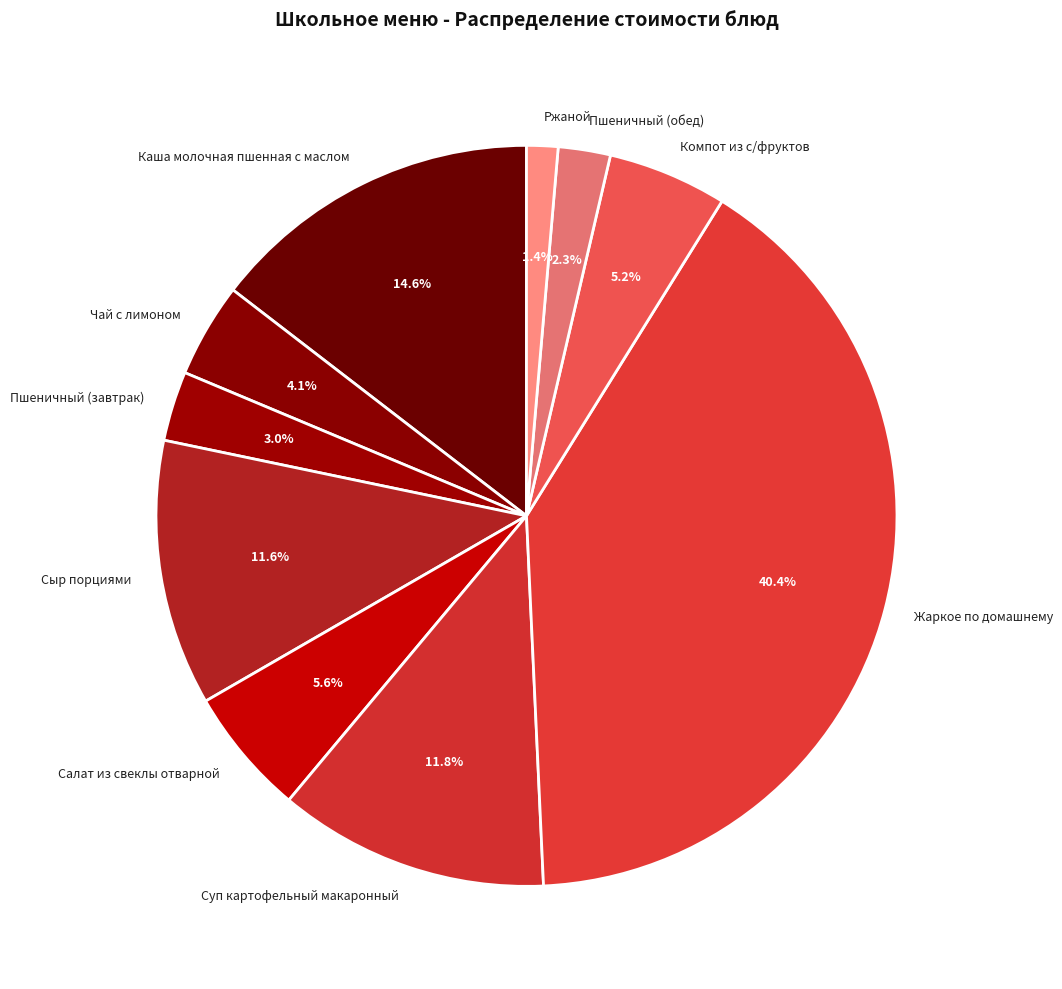

Is Пшеничный (завтрак) the majority of the pie?

No